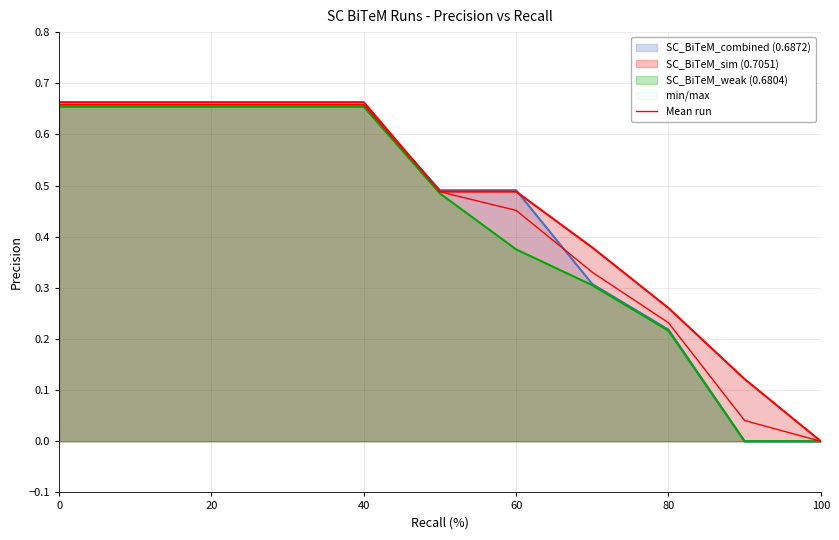

What is the value of the 5th point from the left?

0.7